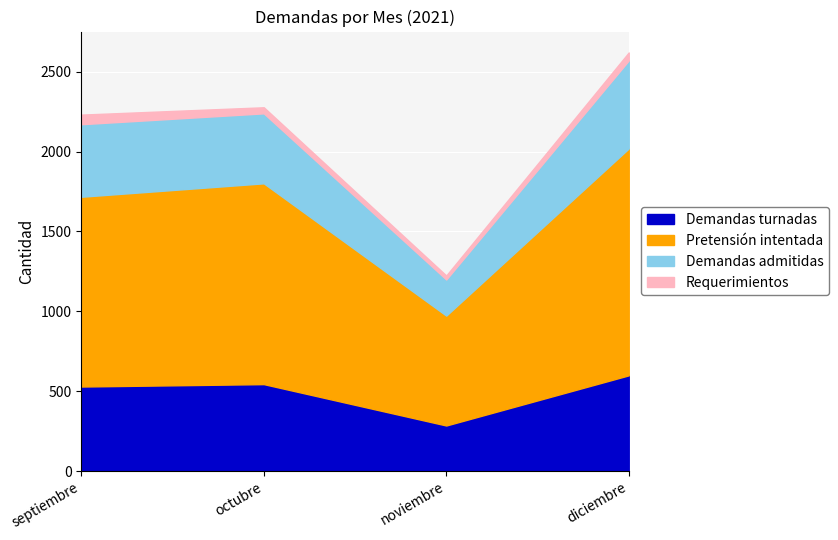

True or false: Demandas turnadas and Pretensión intentada cross at least once.

False